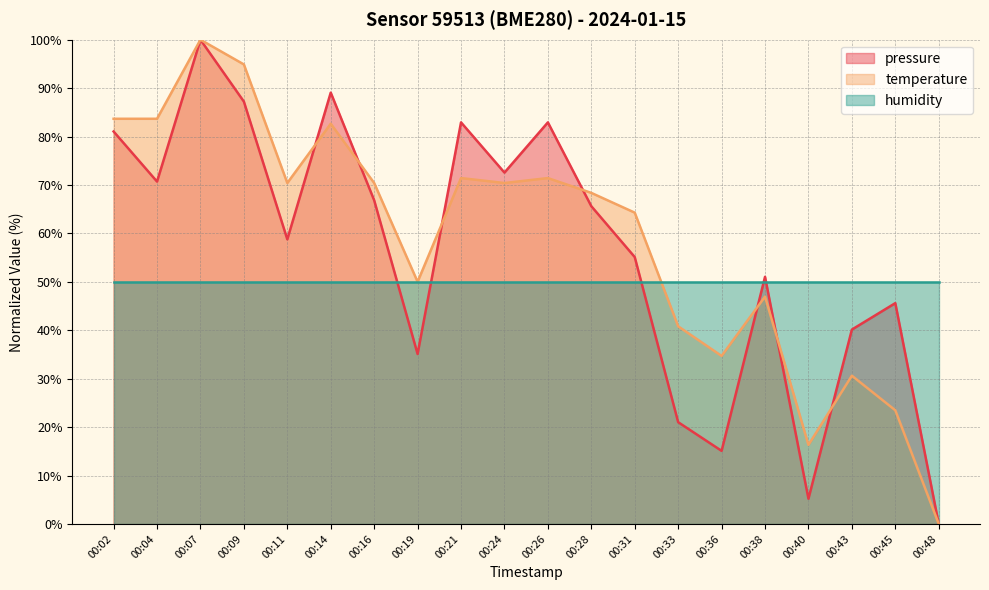

What is the maximum value shown in the chart?

100.0